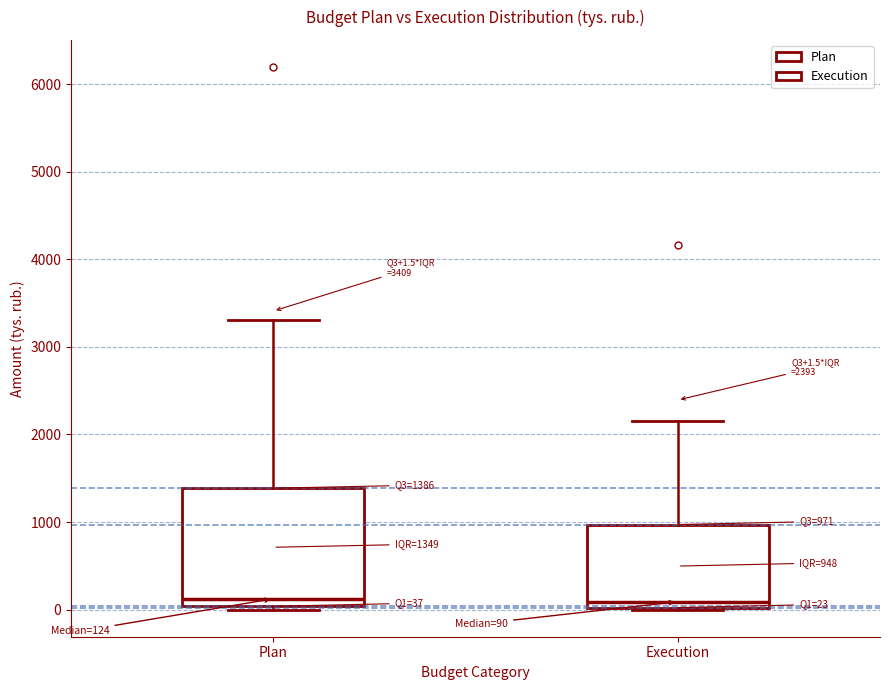

Which box is the tallest, from its lower edge to its upper edge?

Plan